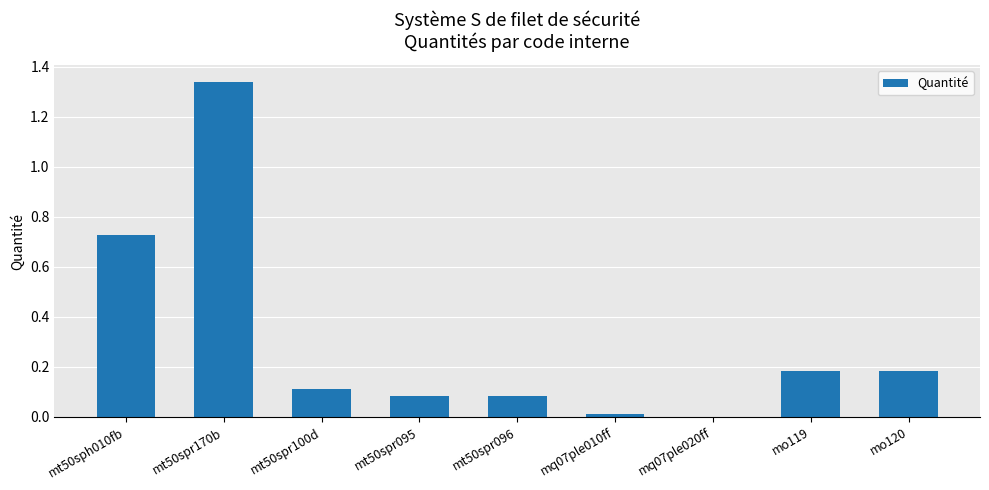

What is the sum of all values?

2.7